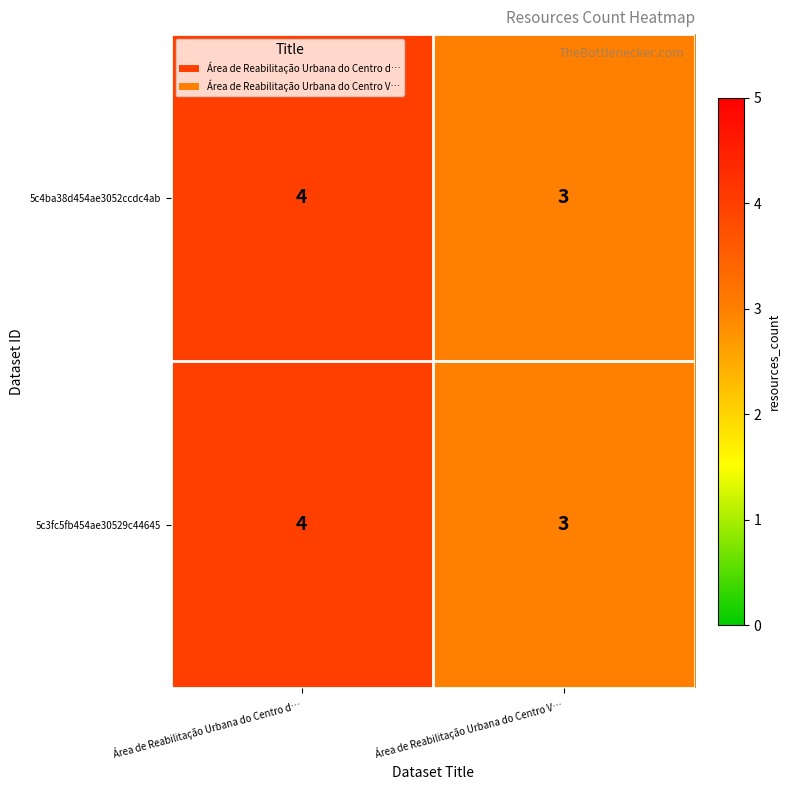

Which label corresponds to the largest value in the chart?

Área de Reabilitação Urbana do Centro d…